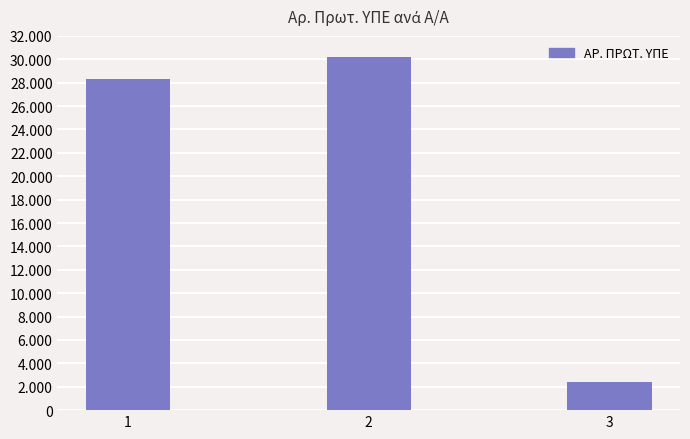

Are the bars horizontal?

No